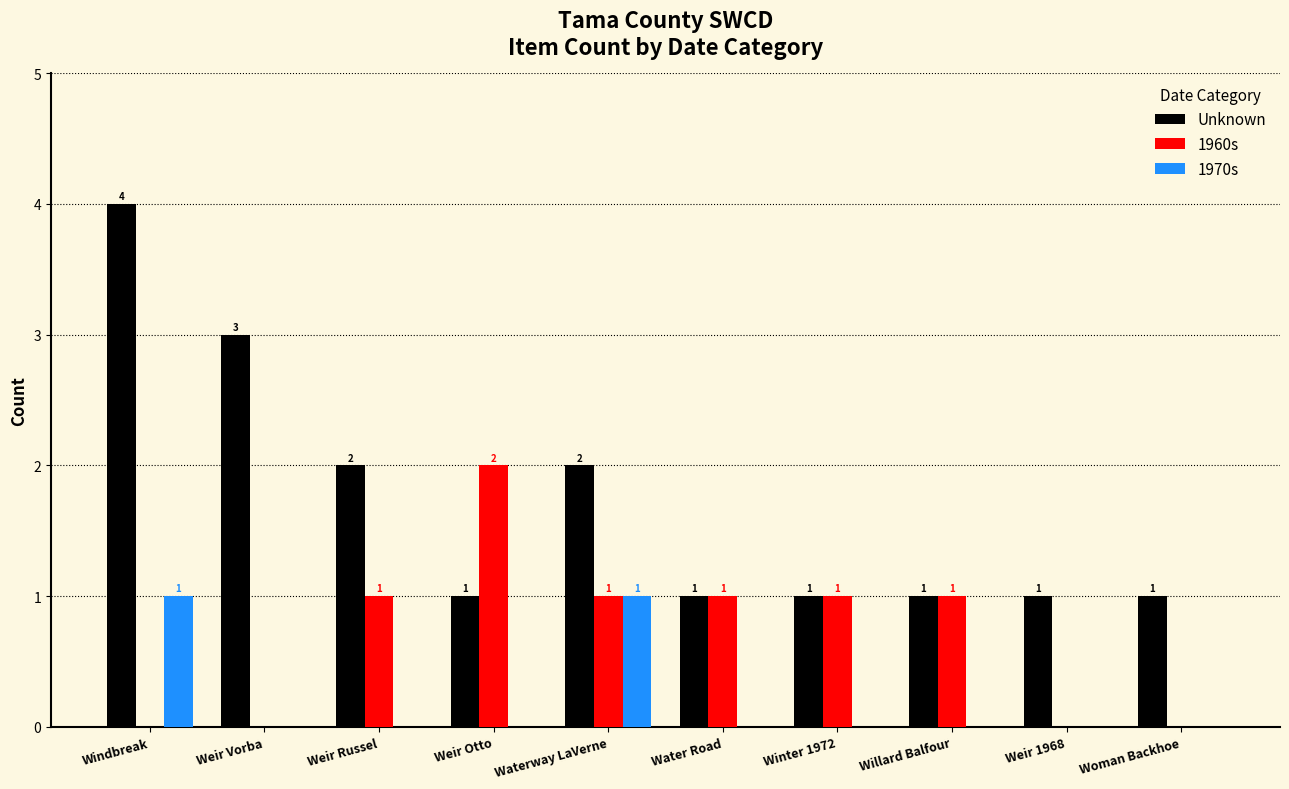

The value of Unknown at Weir 1968 is 1. True or false?

True